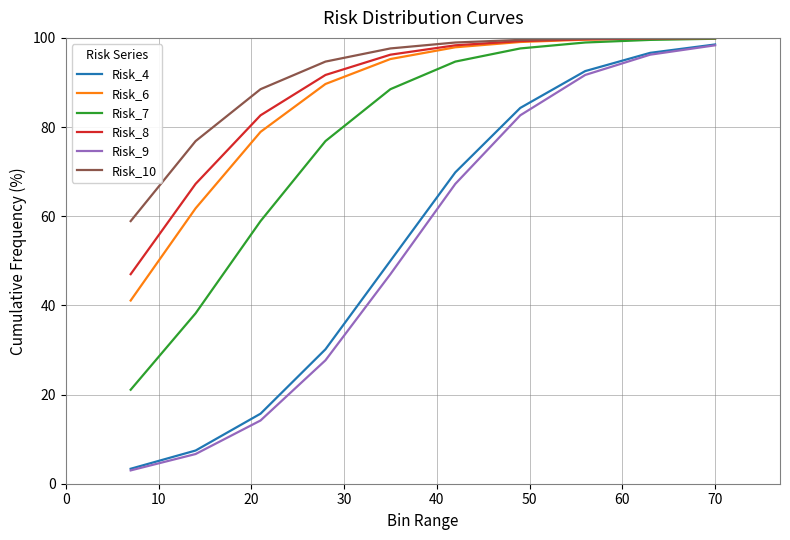

Which series has the widest spread of values?

Risk_9